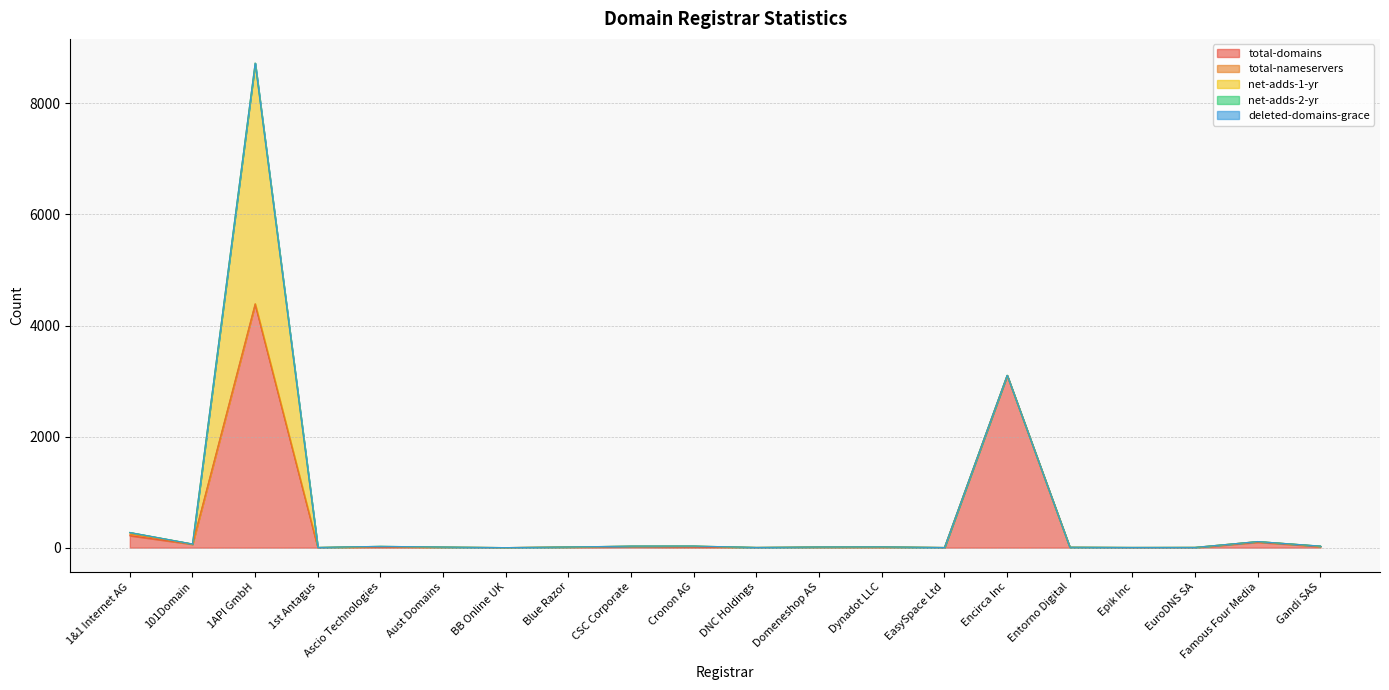

At which label is total-domains closest to 2190?

Encirca Inc